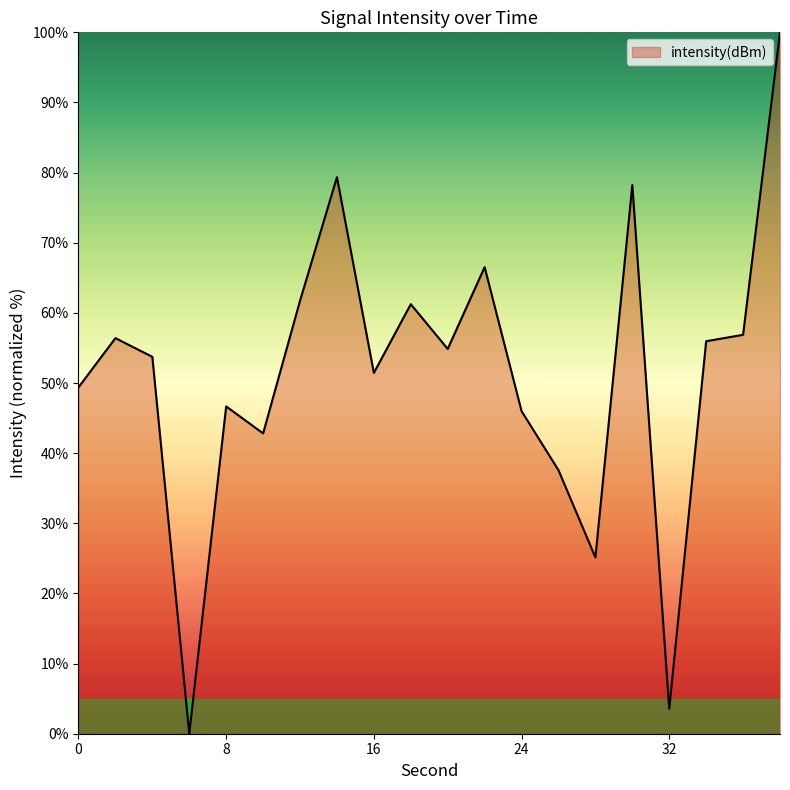

How many interior local valleys (lower than both neighbors) does the data have?

6